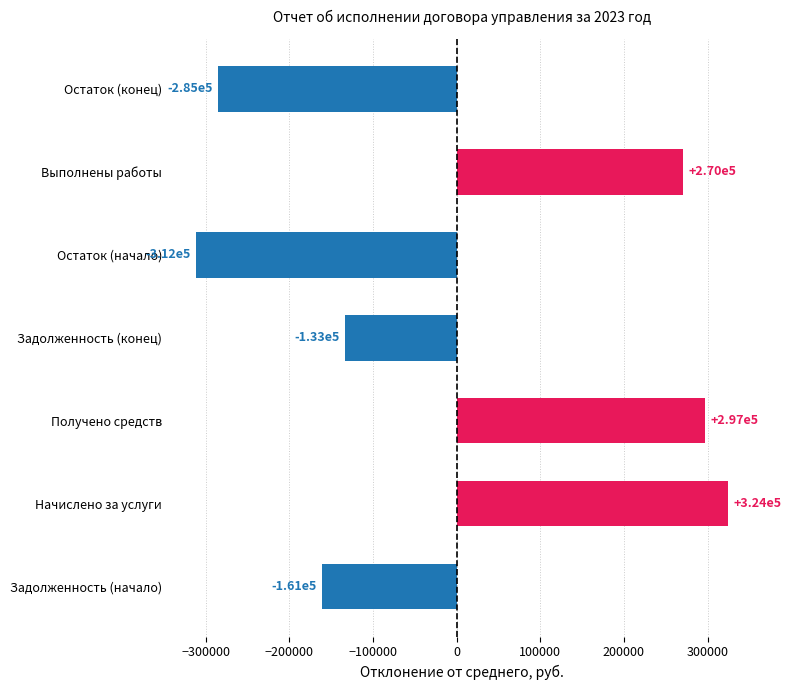

What is the minimum value shown in the chart?

-311833.4